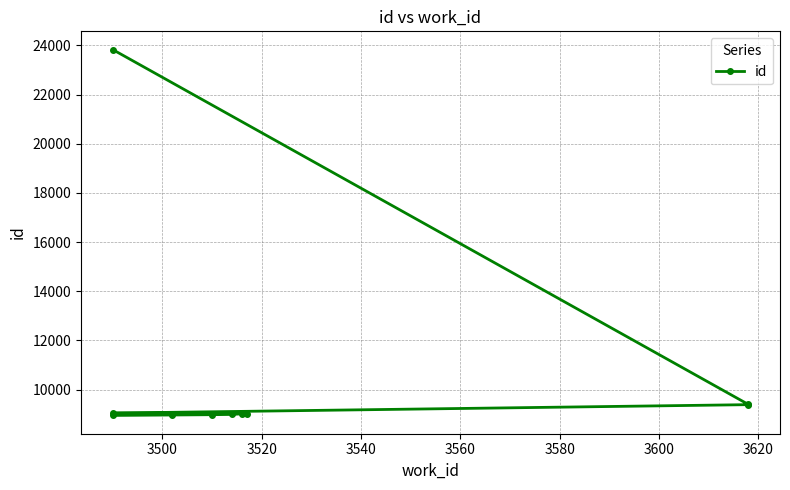

What is the ratio of the value at 3540 to the value at 3620?

1.0